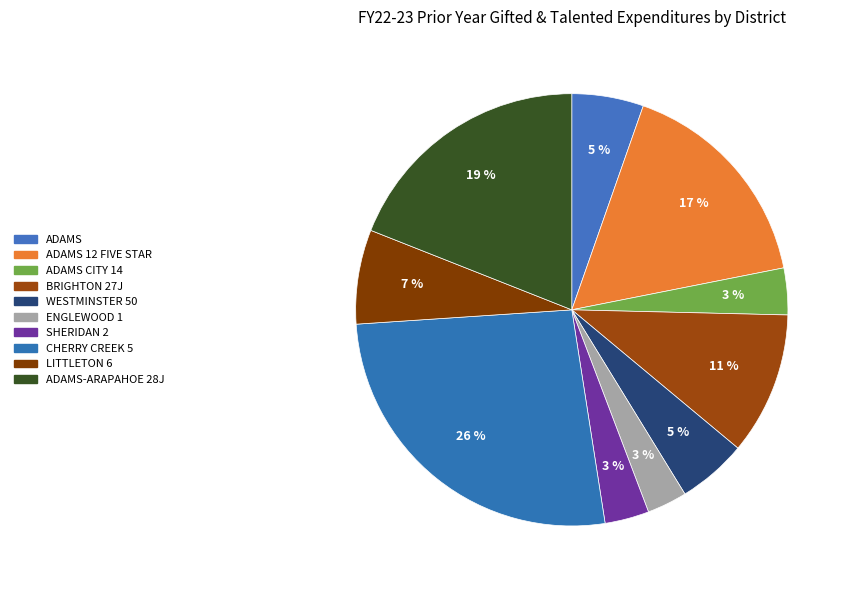

Count the number of slices in the pie.

10